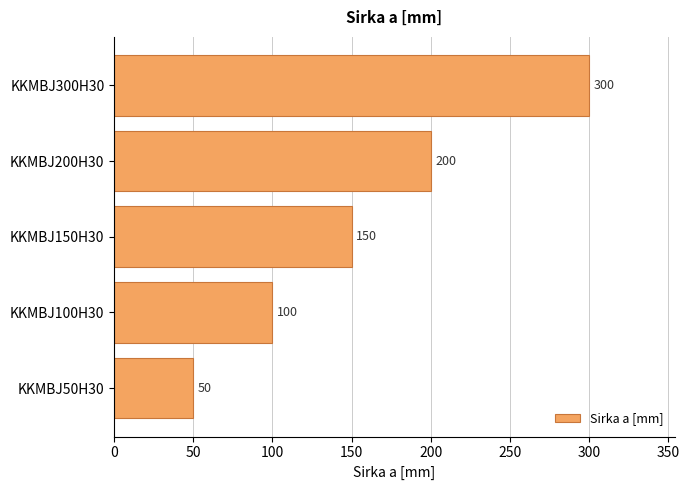

How many values are between 100 and 200?

3